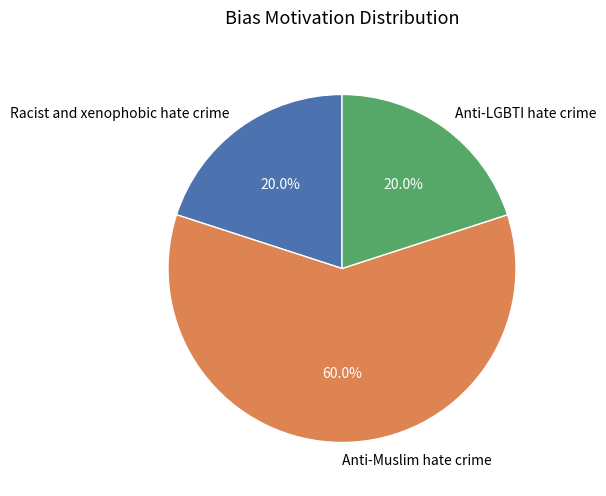

To the nearest percent, what is the average slice percentage?

33%